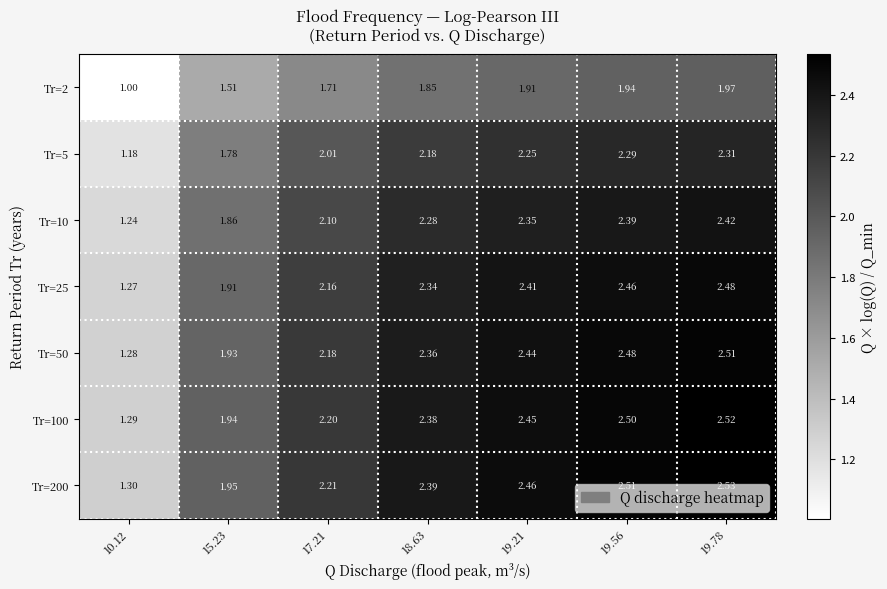

Which has a higher value, 19.78 or 18.63?

19.78